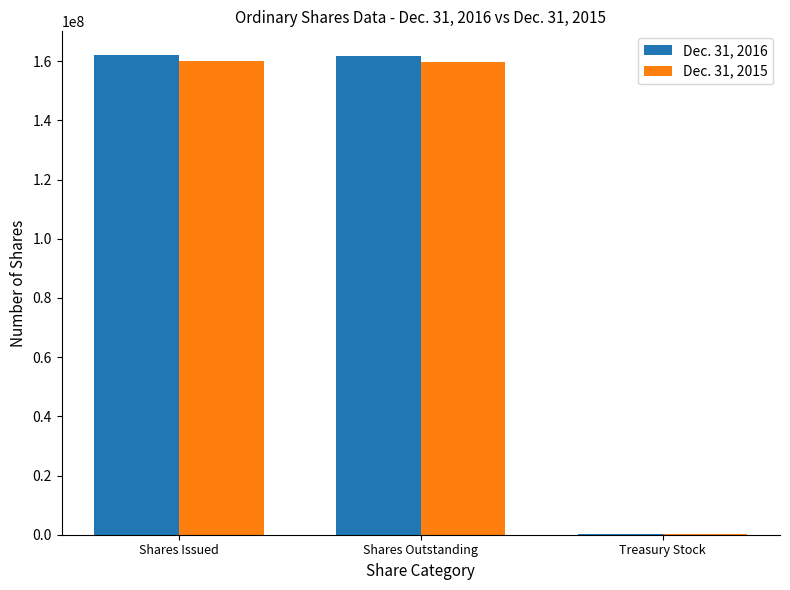

How many groups of bars are there?

3